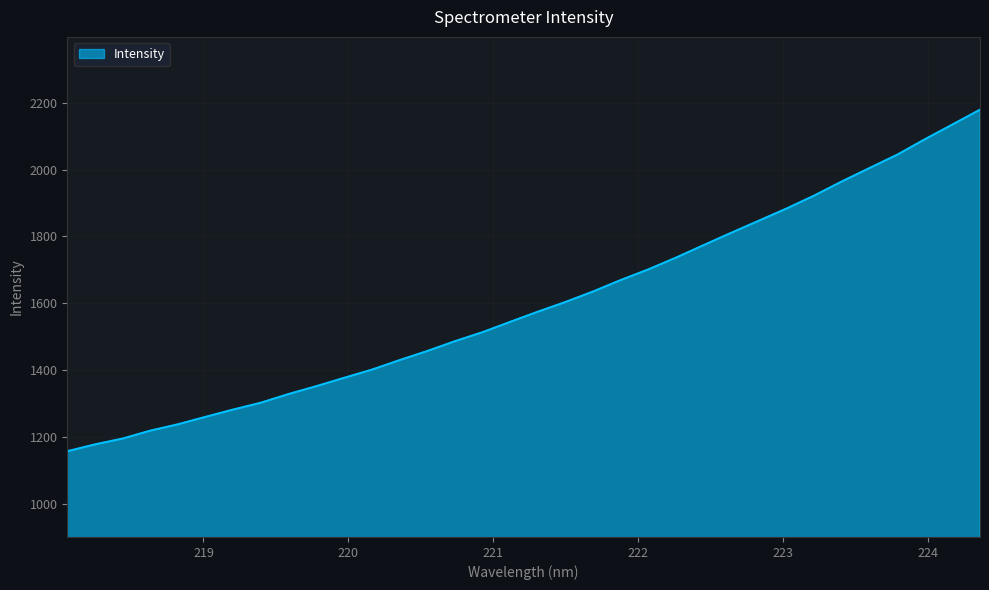

What is the smallest value displayed?

1156.6